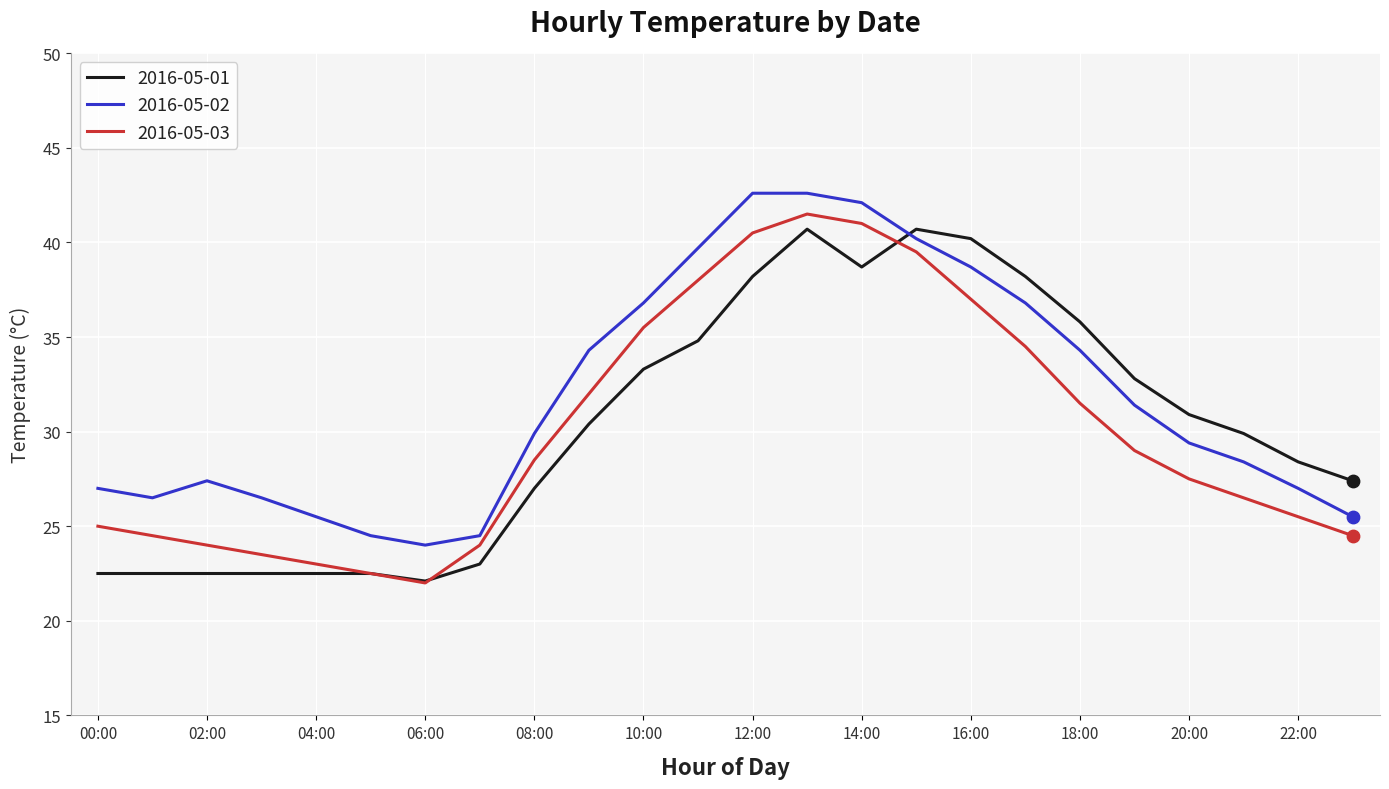

What is the lowest value of the 2016-05-01 series?

22.1